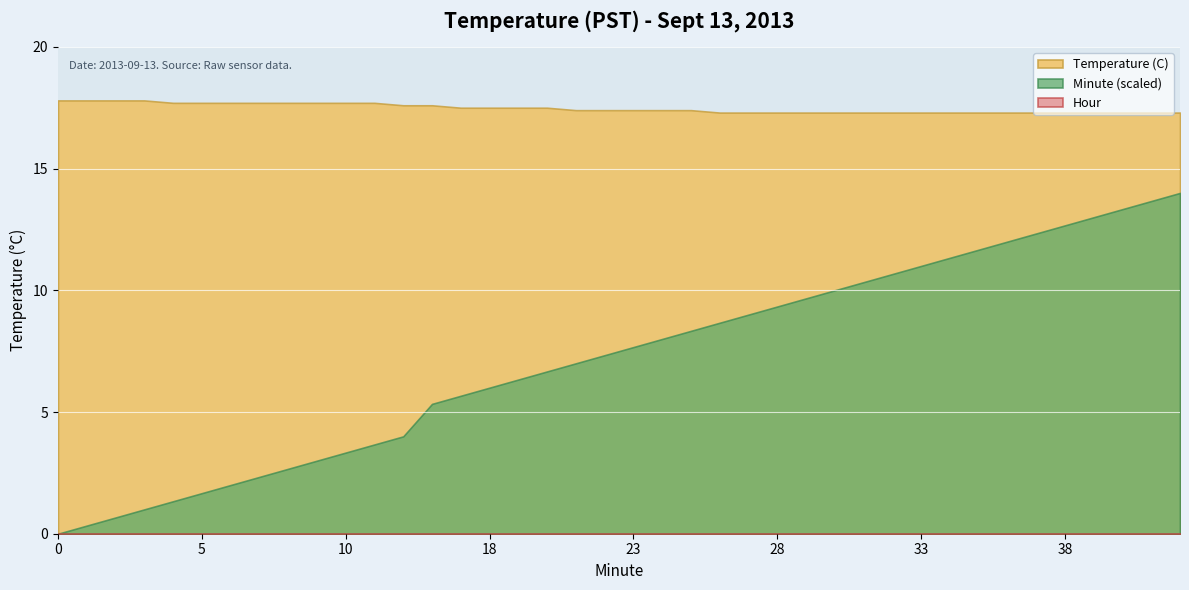

List the labels in order of Hour value, largest first.

0, 1, 2, 3, 4, 5, 6, 7, 8, 9, 10, 11, 12, 16, 17, 18, 19, 20, 21, 22, 23, 24, 25, 26, 27, 28, 29, 30, 31, 32, 33, 34, 35, 36, 37, 38, 39, 40, 41, 42